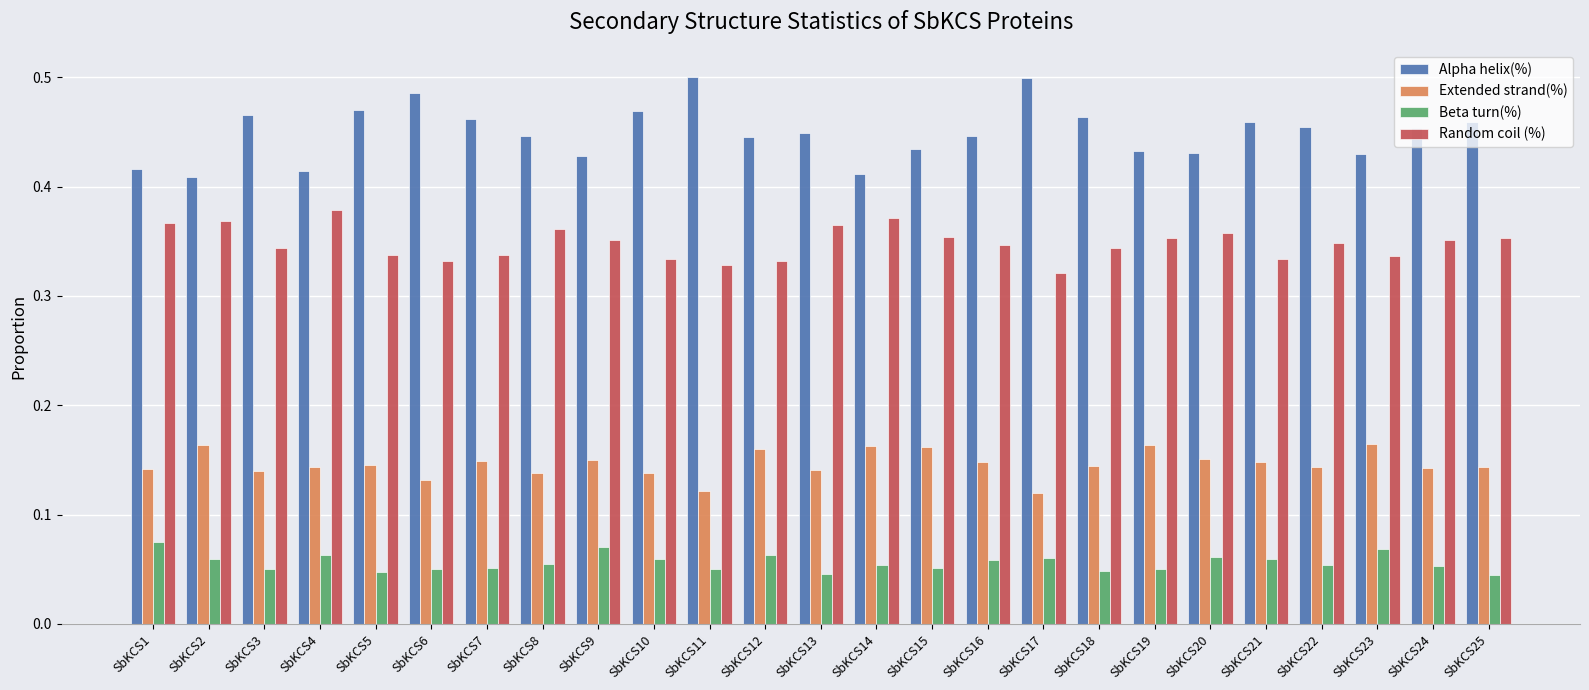

The Extended strand(%) series shows 0.1 at SbKCS19. True or false?

False